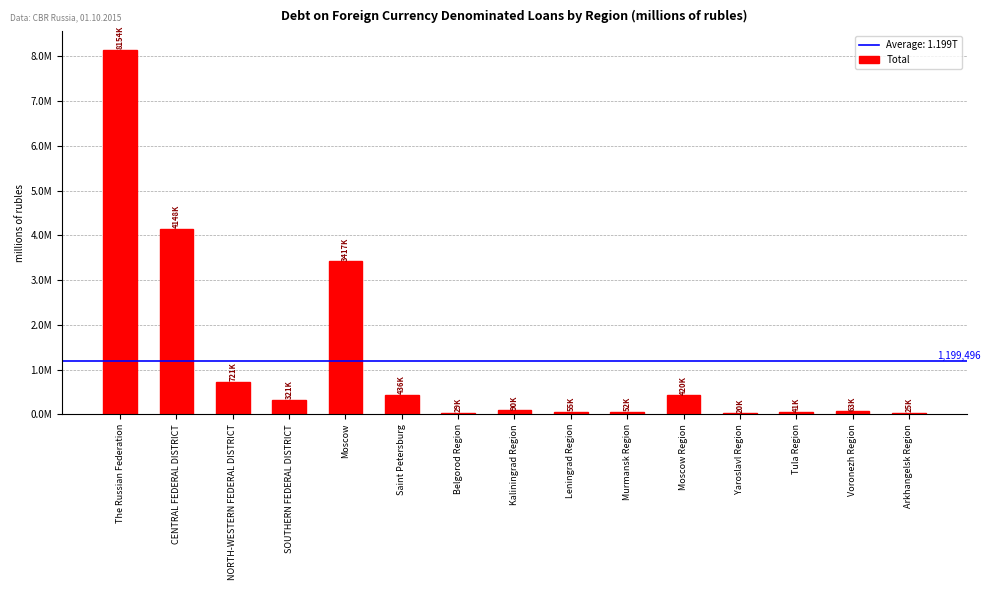

What is the label of the 7th bar from the right?

Leningrad Region